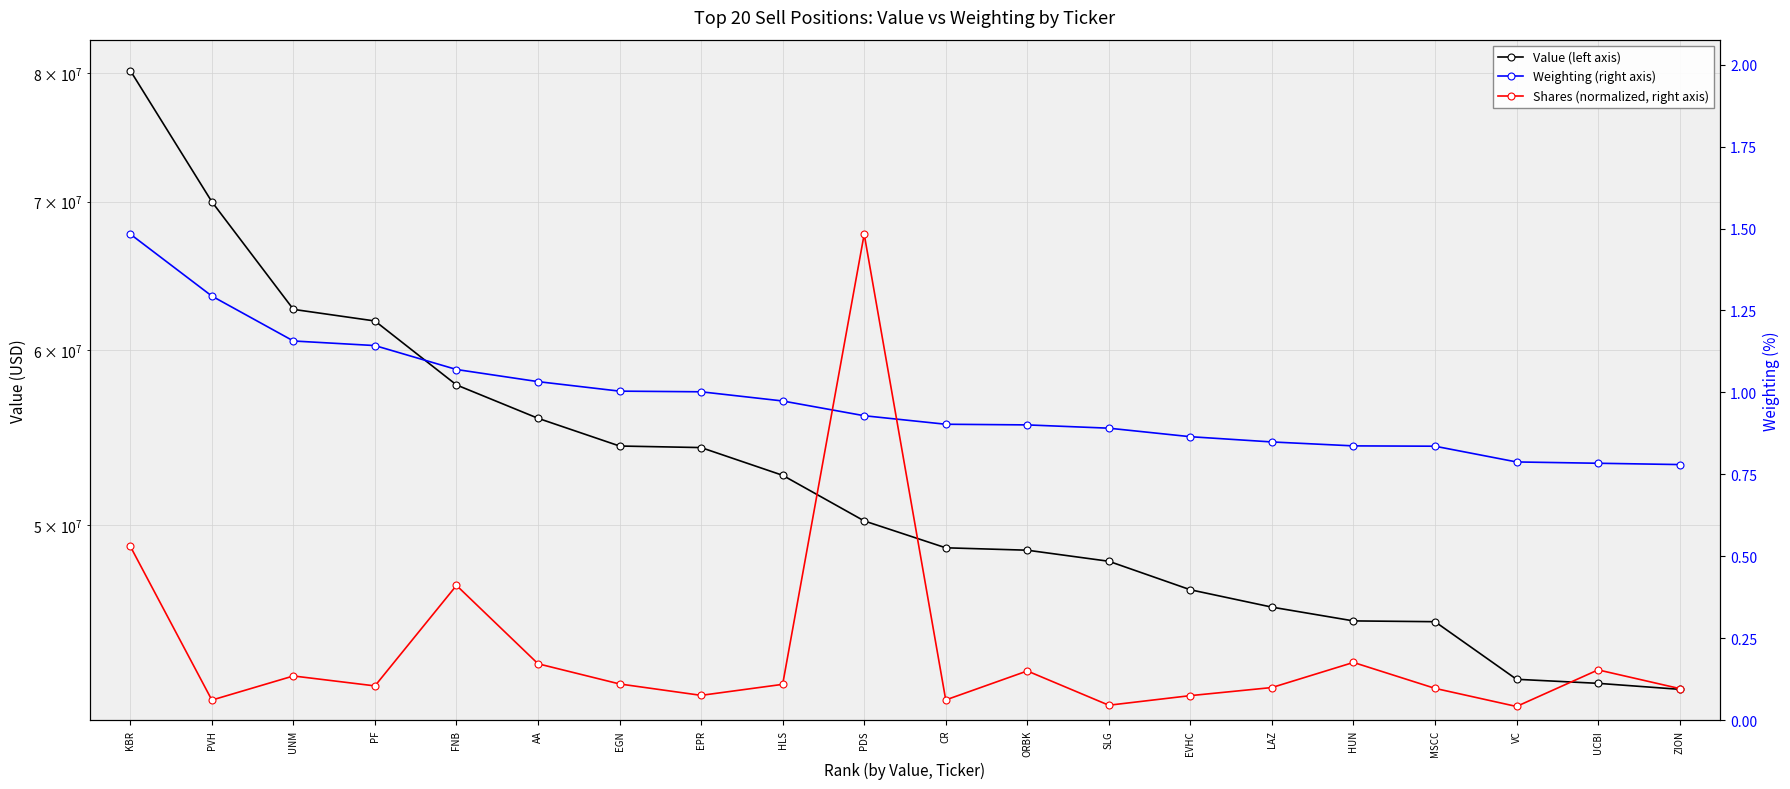

True or false: Shares (normalized, right axis) has a value of 0.1 at EPR.

False